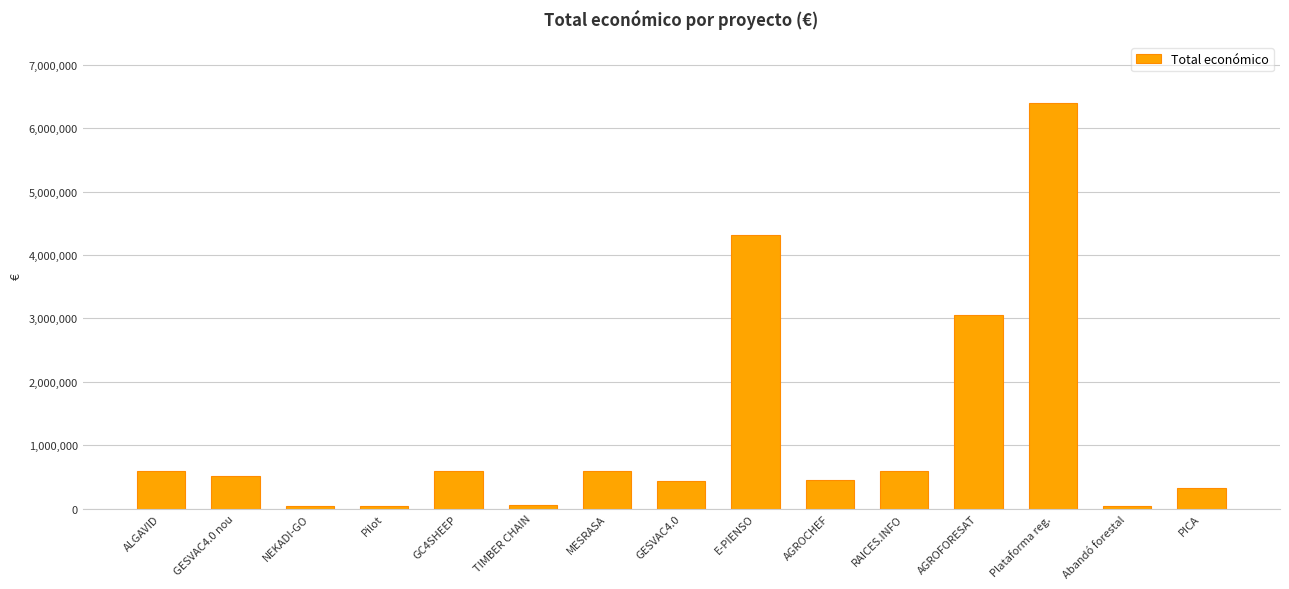

Which has a higher value, E-PIENSO or RAICES.INFO?

E-PIENSO